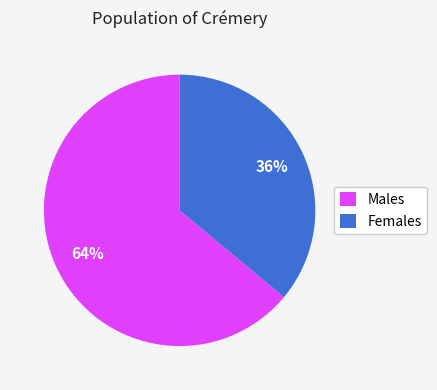

How many slices are in this pie chart?

2